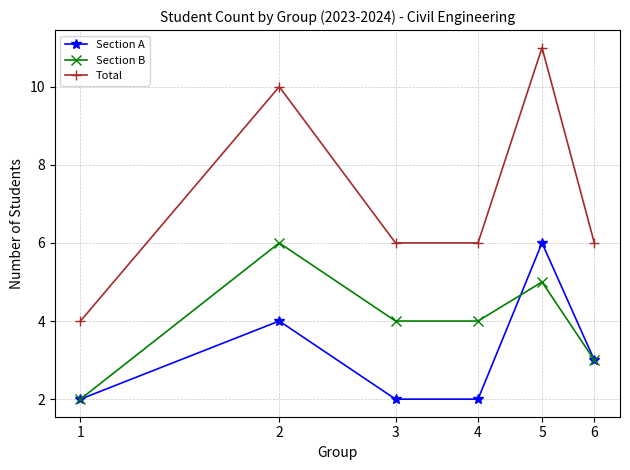

What is the value of the Section B point at the 1st from the left?

2